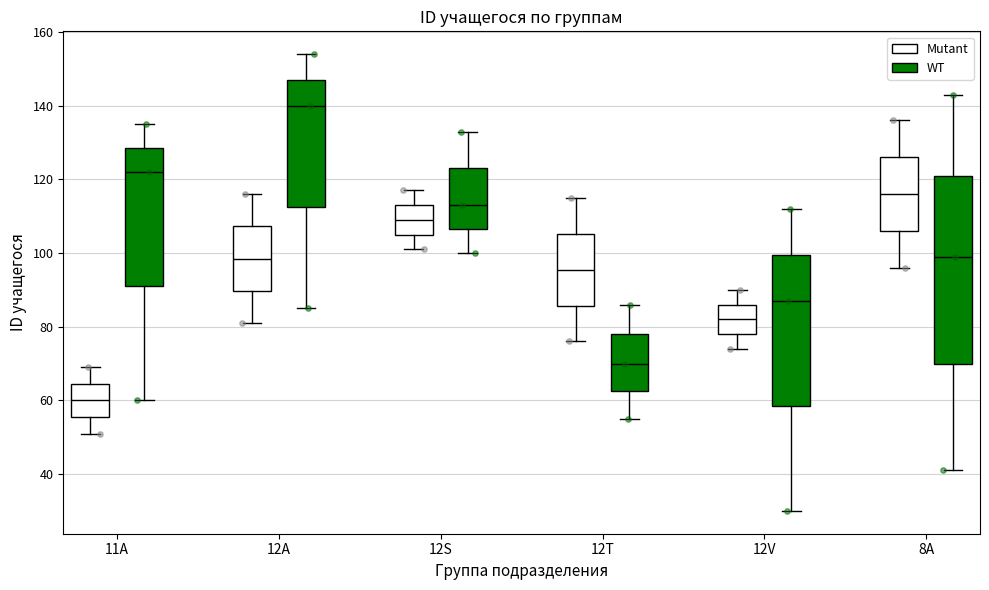

Which box's median line is the highest?

12A (WT)